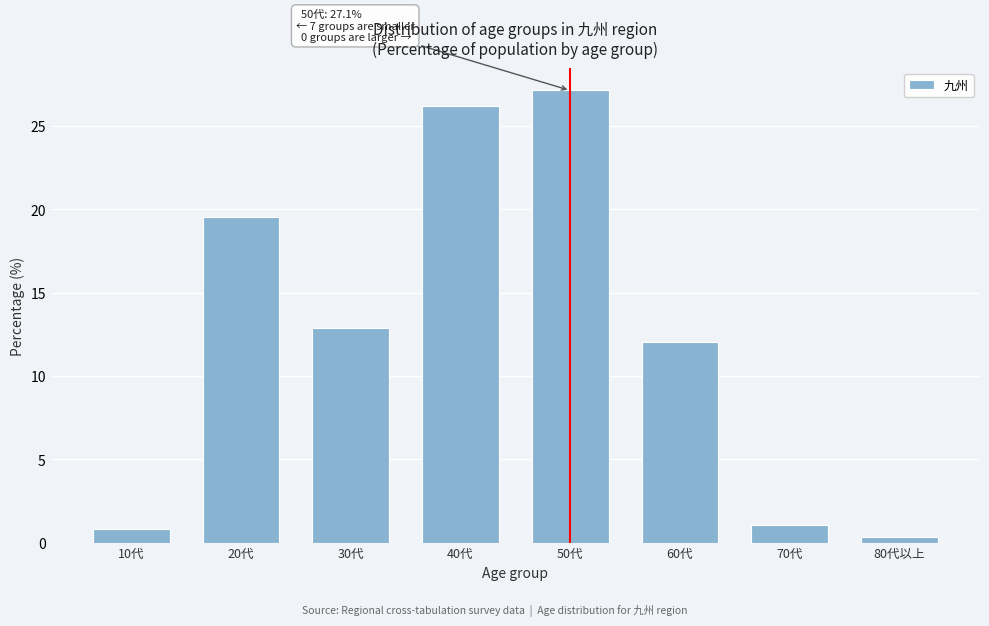

Reading left to right, list all the values displayed in this chart.

10代=0.8	20代=19.6	30代=12.9	40代=26.2	50代=27.1	60代=12.0	70代=1.0	80代以上=0.3